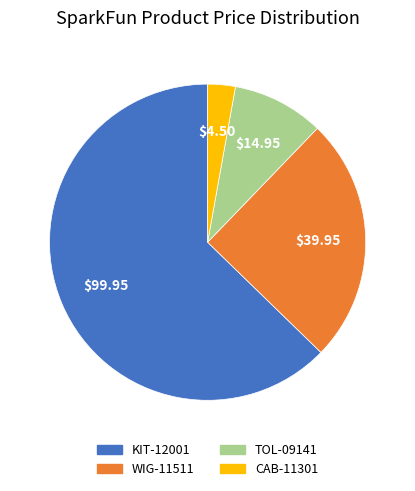

Do WIG-11511 and CAB-11301 together represent more than half of the pie?

No